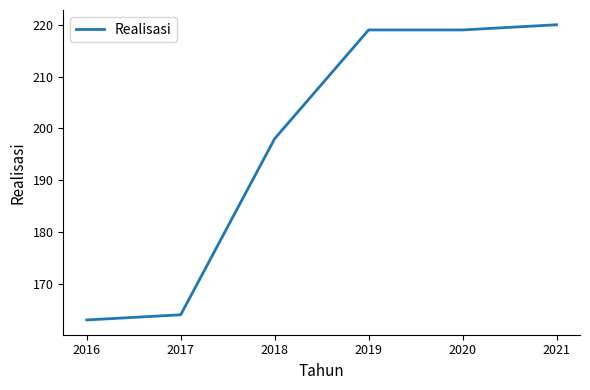

Reading left to right, extract all data points from this chart.

163	164	198	219	219	220